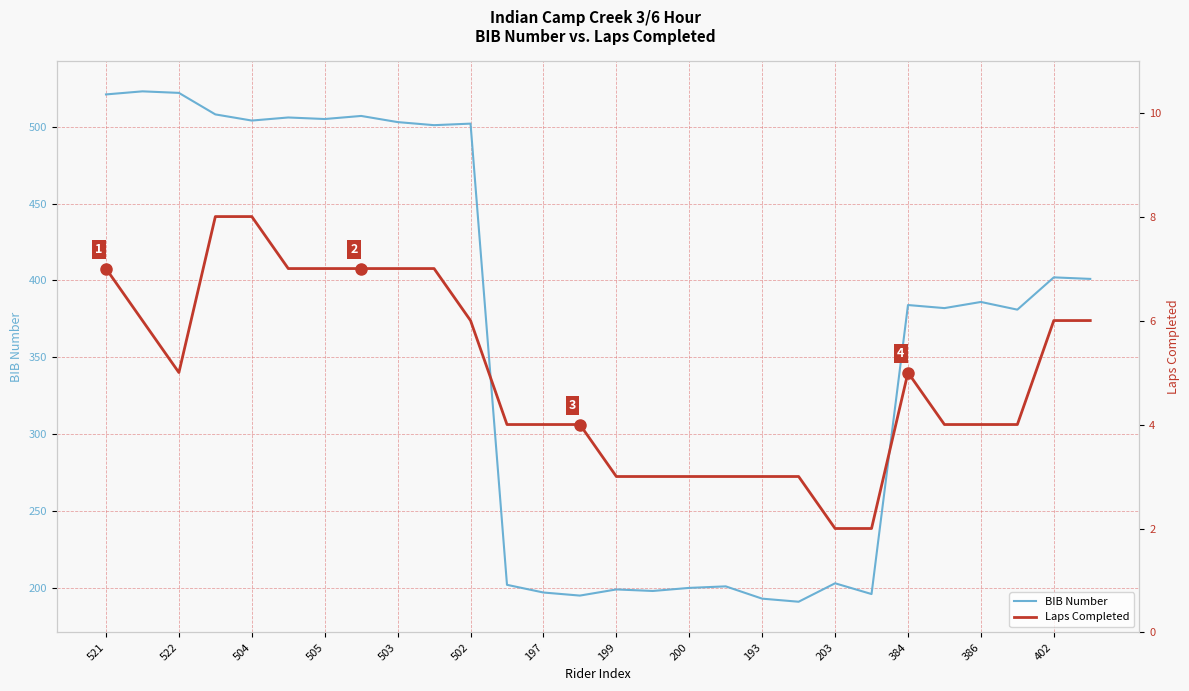

Is it true that BIB Number equals 544 at 402?

False